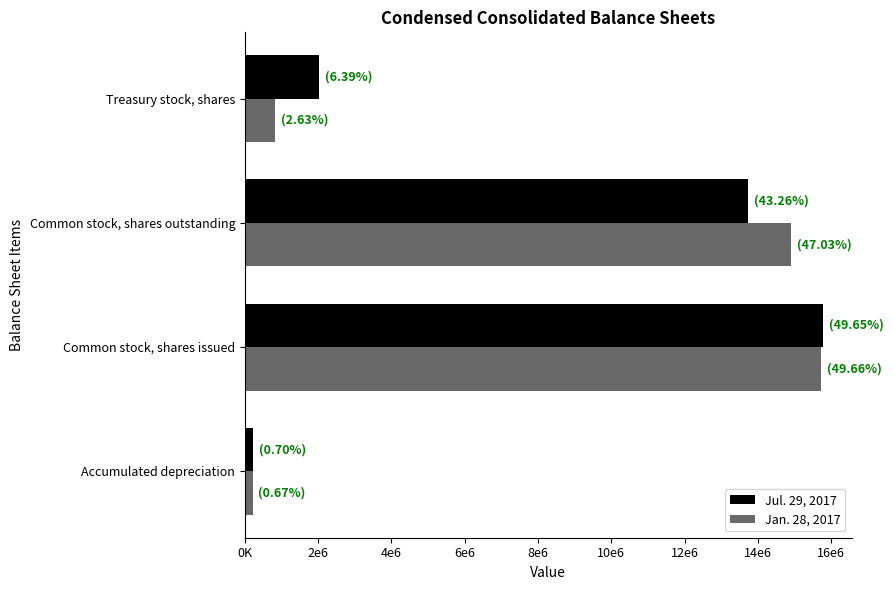

What is the sum of all Jul. 29, 2017 values?

31767797